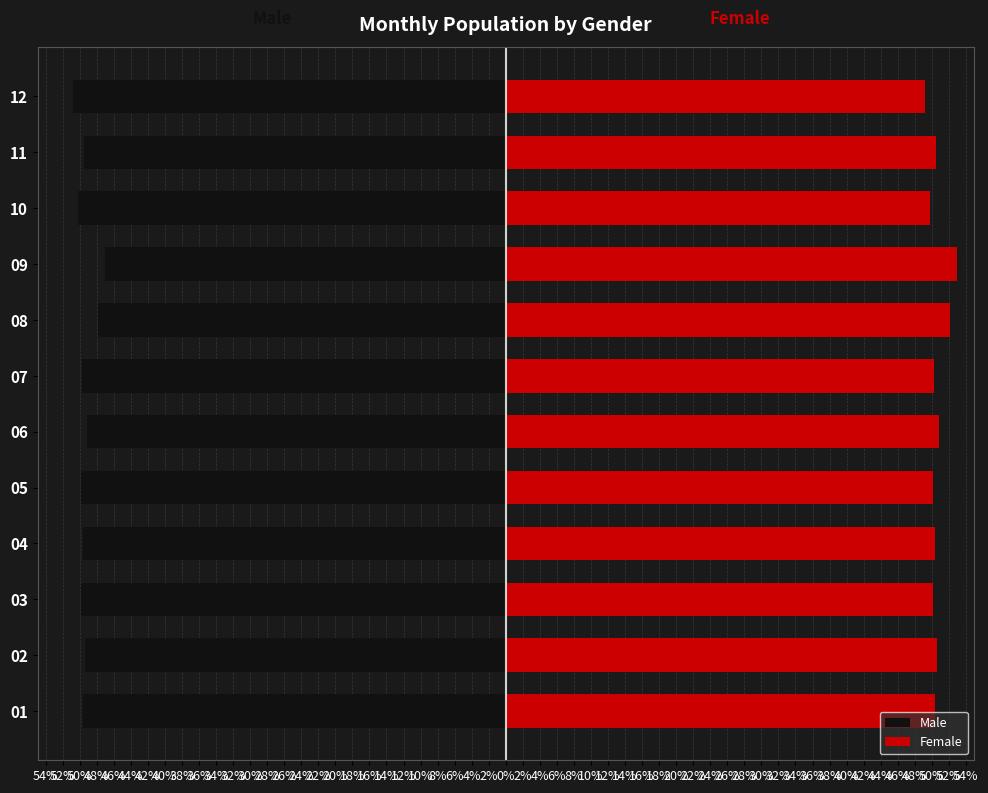

Which has a higher value, 11 or 02?

02